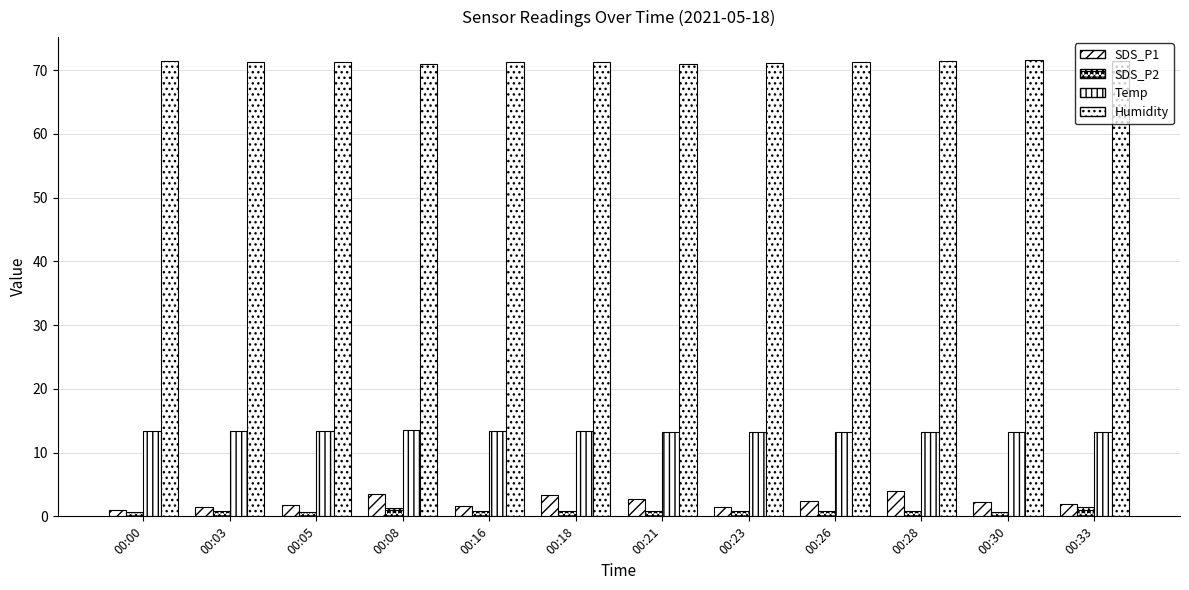

How many groups of bars are there?

12